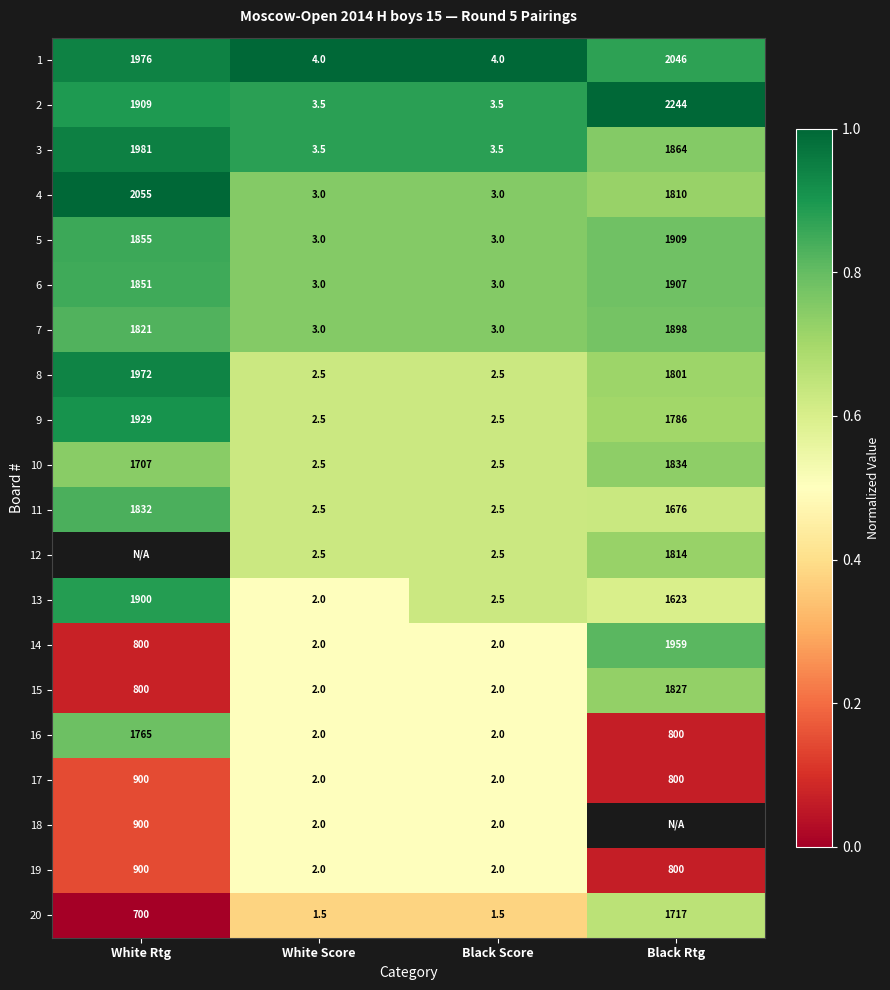

Is the value of 8 at Black Score greater than the value of 17 at White Score?

Yes